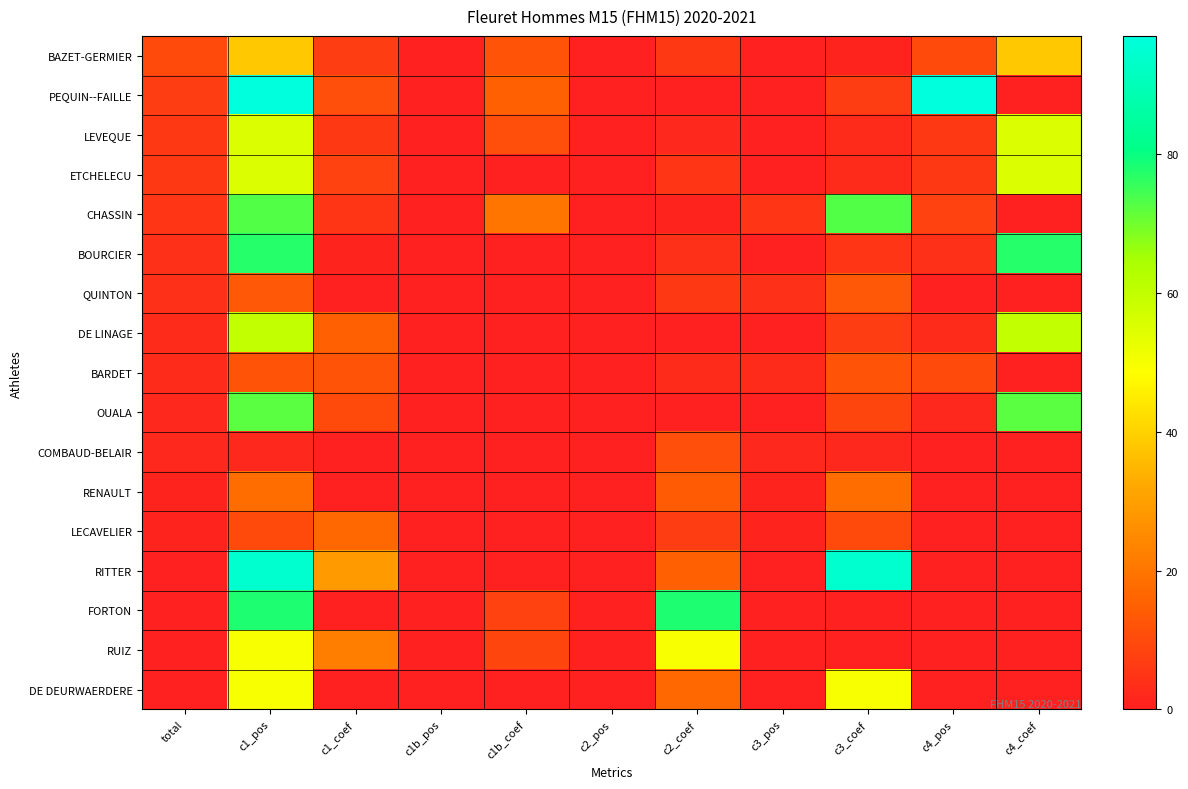

Rank the series by their maximum value, from lowest to highest.

COMBAUD-BELAIR, BARDET, QUINTON, LECAVELIER, RENAULT, BAZET-GERMIER, RUIZ, DE DEURWAERDERE, LEVEQUE, ETCHELECU, DE LINAGE, OUALA, CHASSIN, BOURCIER, FORTON, RITTER, PEQUIN--FAILLE